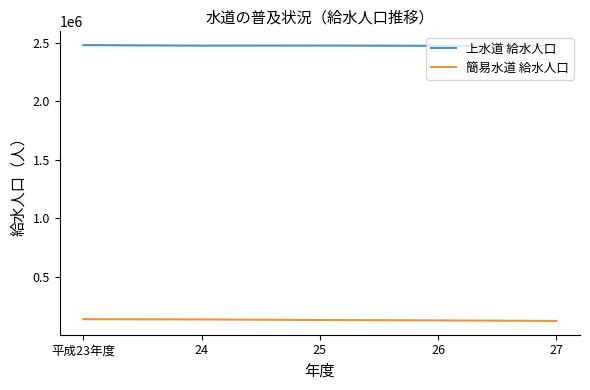

What is the maximum value for 上水道 給水人口?

2477882